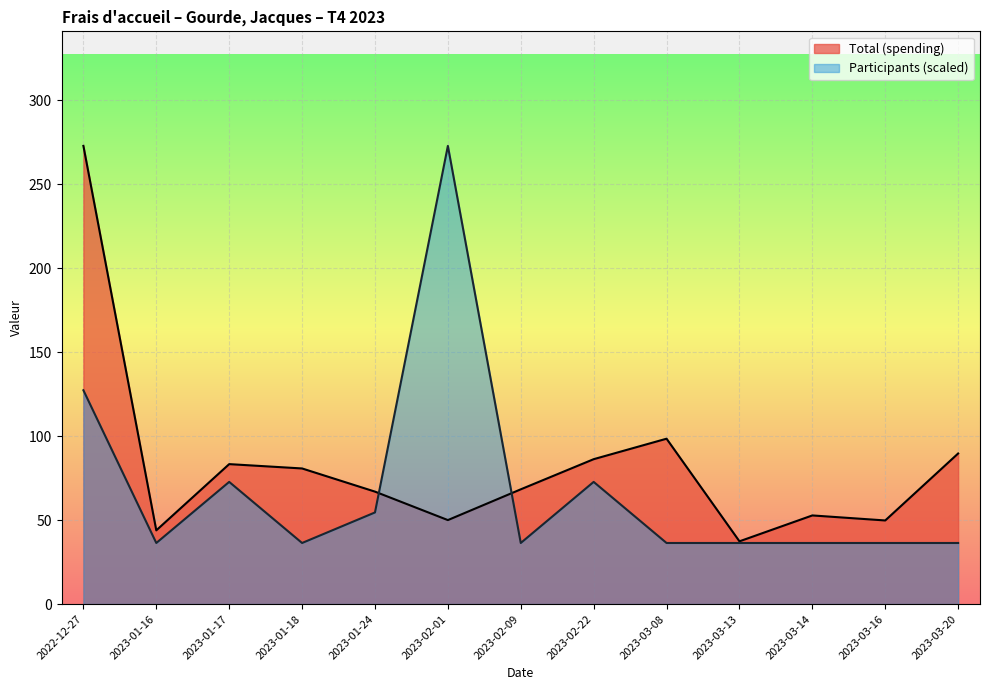

Rank the categories by Participants value from highest to lowest.

2023-02-01, 2022-12-27, 2023-01-17, 2023-02-22, 2023-01-24, 2023-01-16, 2023-01-18, 2023-02-09, 2023-03-08, 2023-03-13, 2023-03-14, 2023-03-16, 2023-03-20